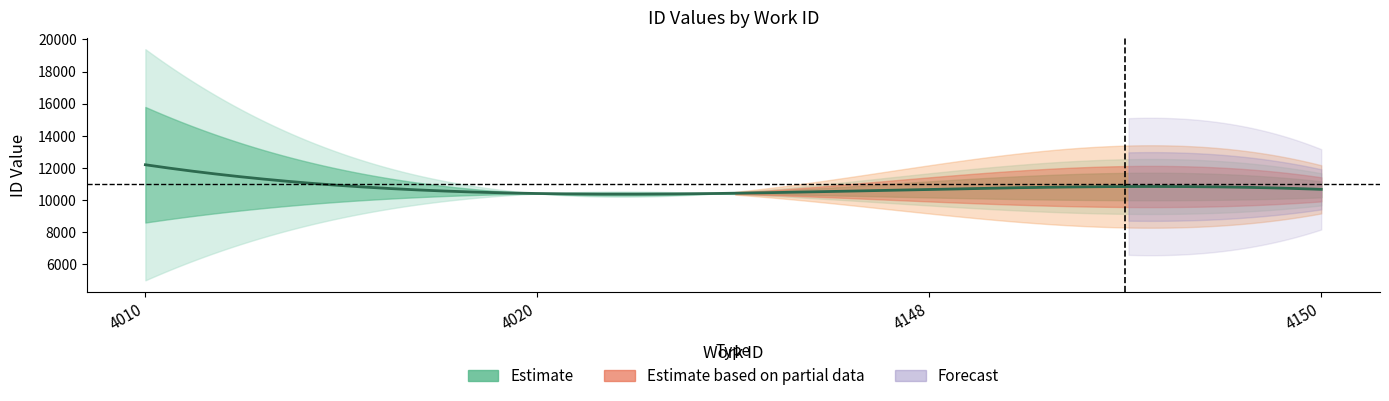

True or false: the data has more than 1 interior local peaks.

False